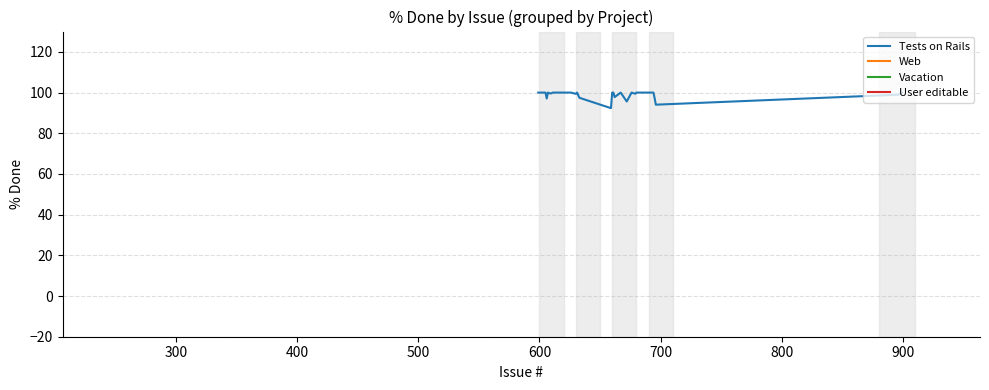

How many points are higher than both their immediate neighbors (excluding endpoints)?

4